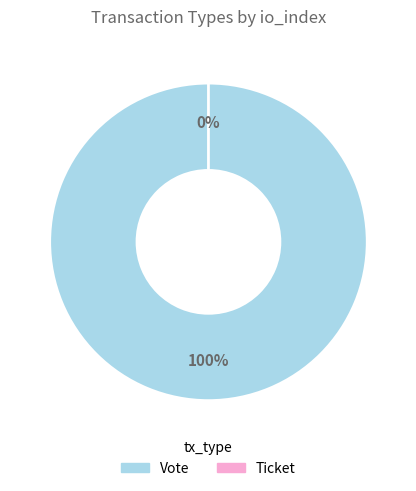

To the nearest percent, what is the average slice percentage?

50%